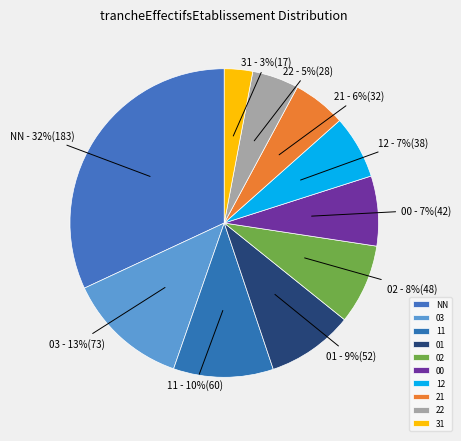

What is the ratio of the value at 22 to the value at 12?

0.7